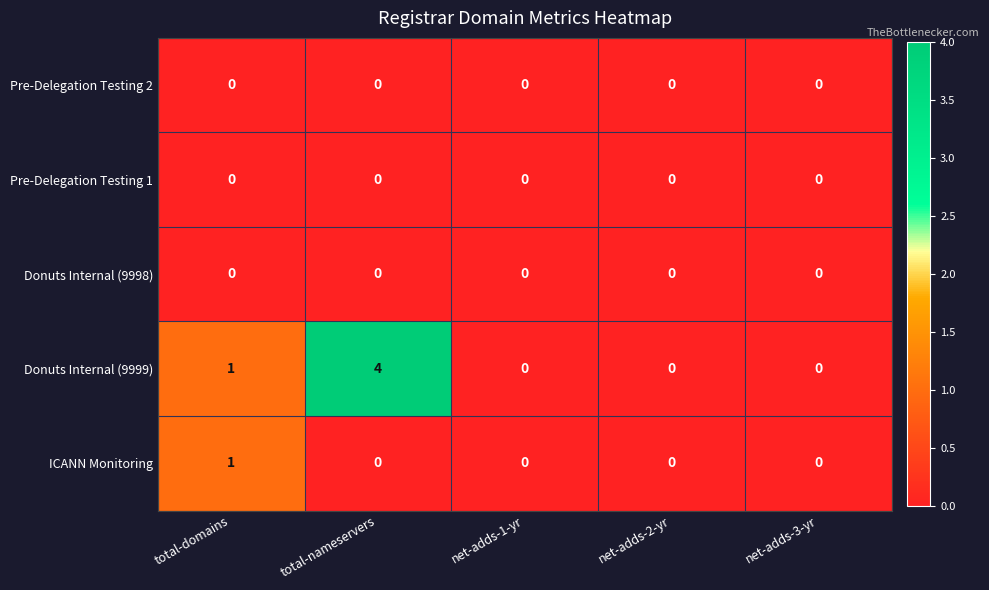

True or false: Donuts Internal (9999) has a value of 0 at net-adds-2-yr.

True